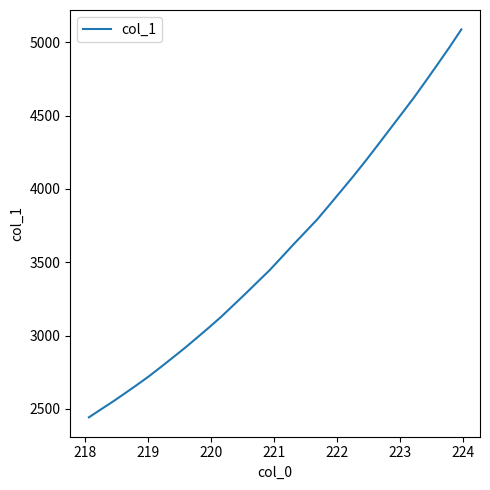

What is the smallest value displayed?

2442.9